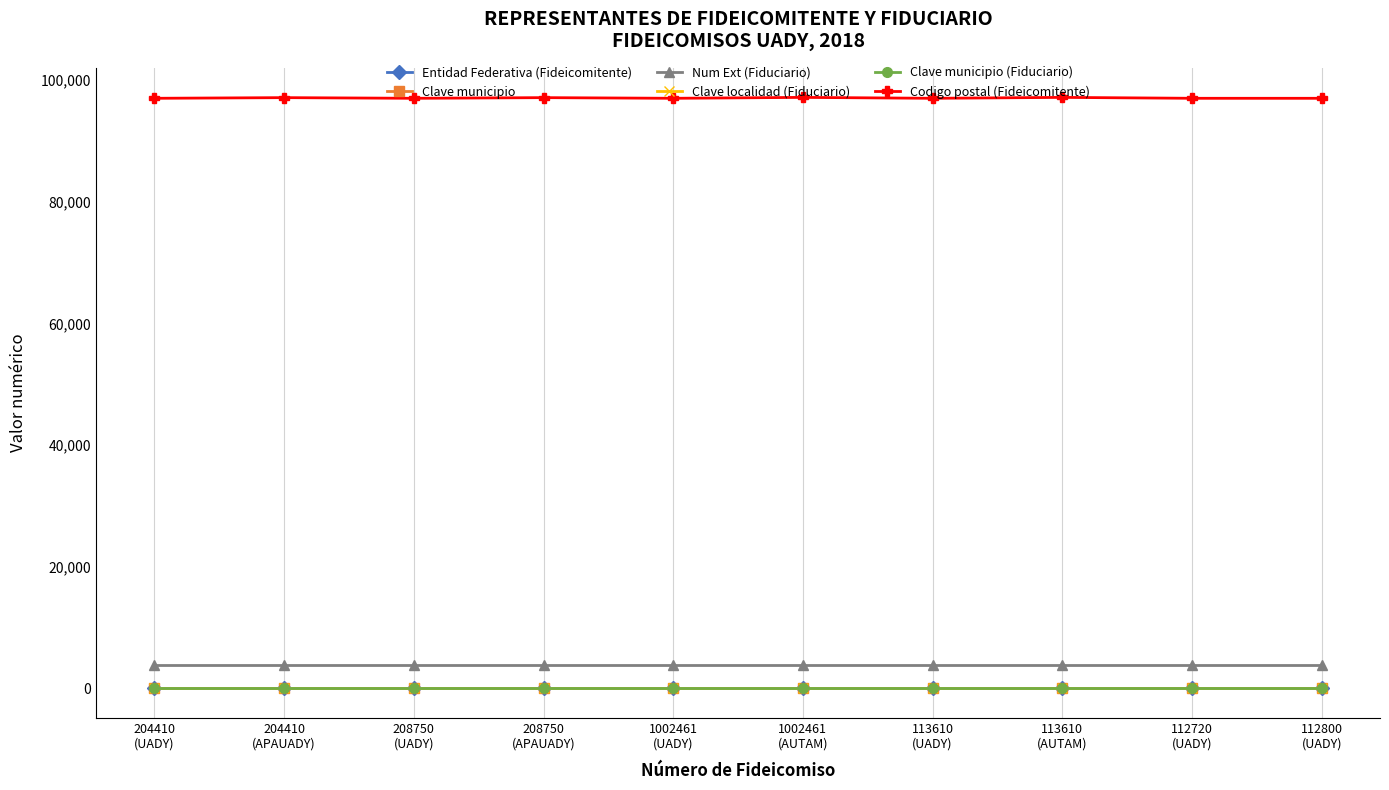

Which series has the widest spread of values?

Codigo postal (Fideicomitente)